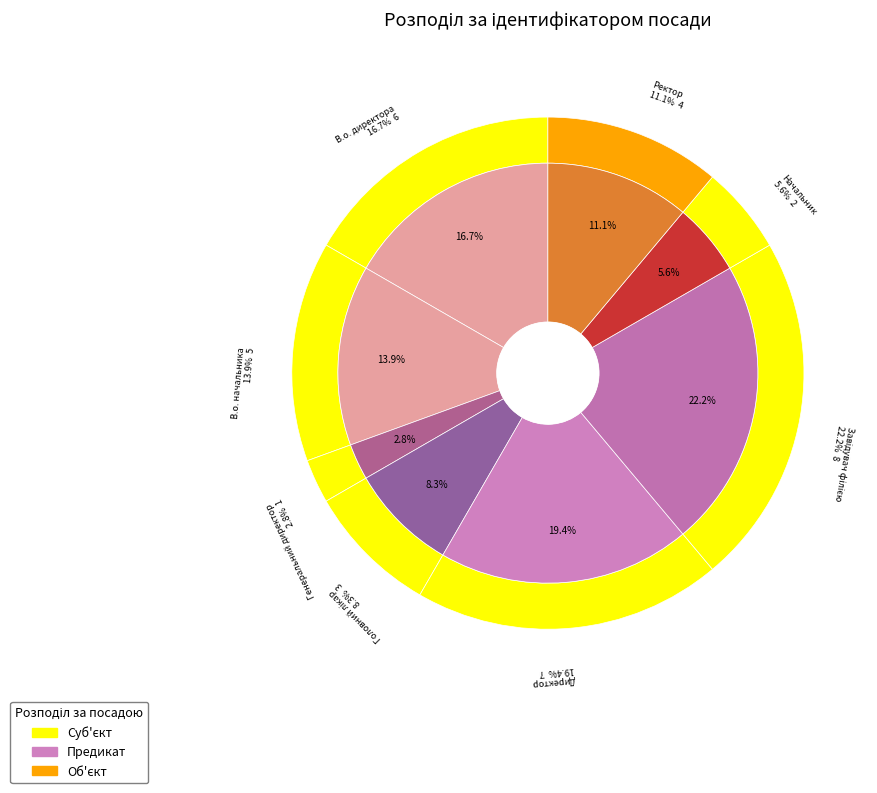

The Завідувач філією slice represents 36% of the pie. True or false?

False